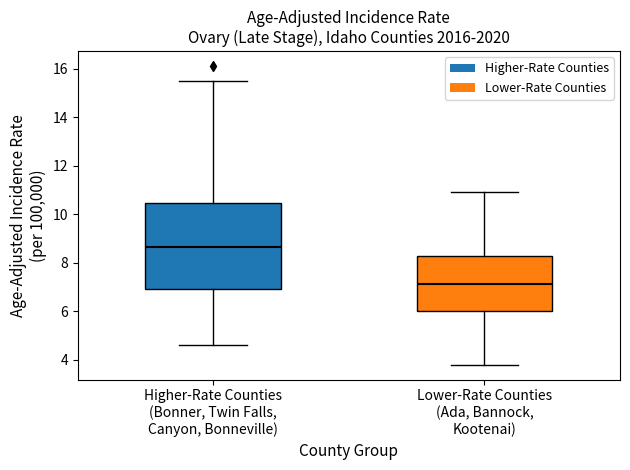

Where does the upper whisker of the box for Higher-Rate Counties (Bonner, Twin Falls, Canyon, Bonneville) end on the y-axis? The values are not printed on the chart, so give them approximately, as read against the axis.

15.6